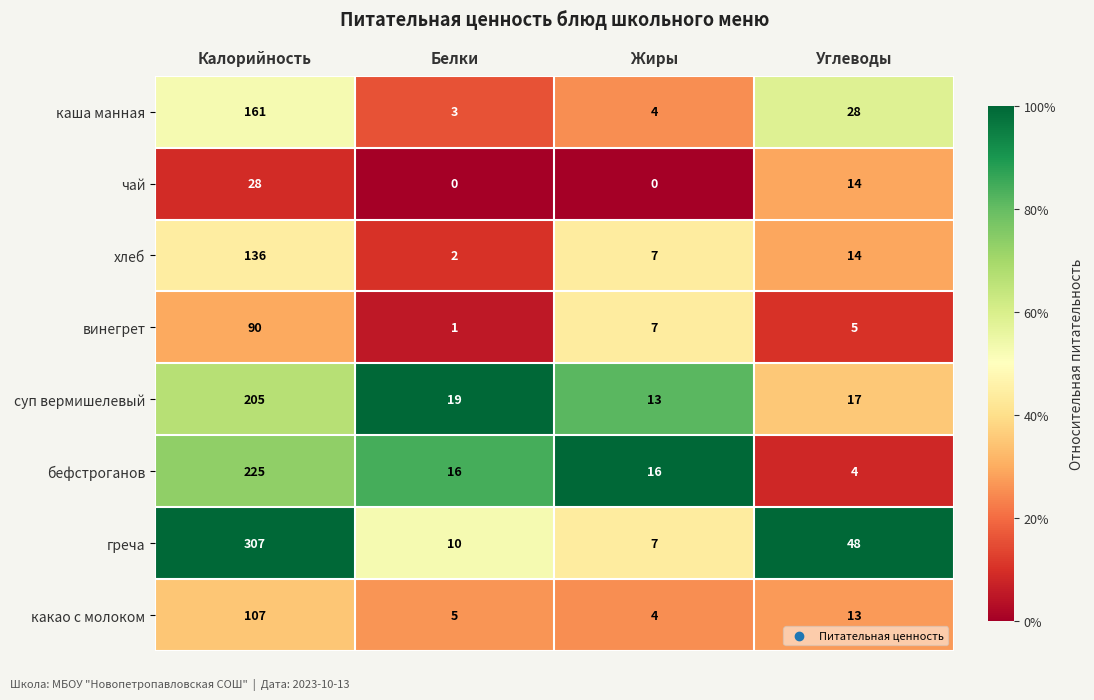

What is the average value of the суп вермишелевый series?

64